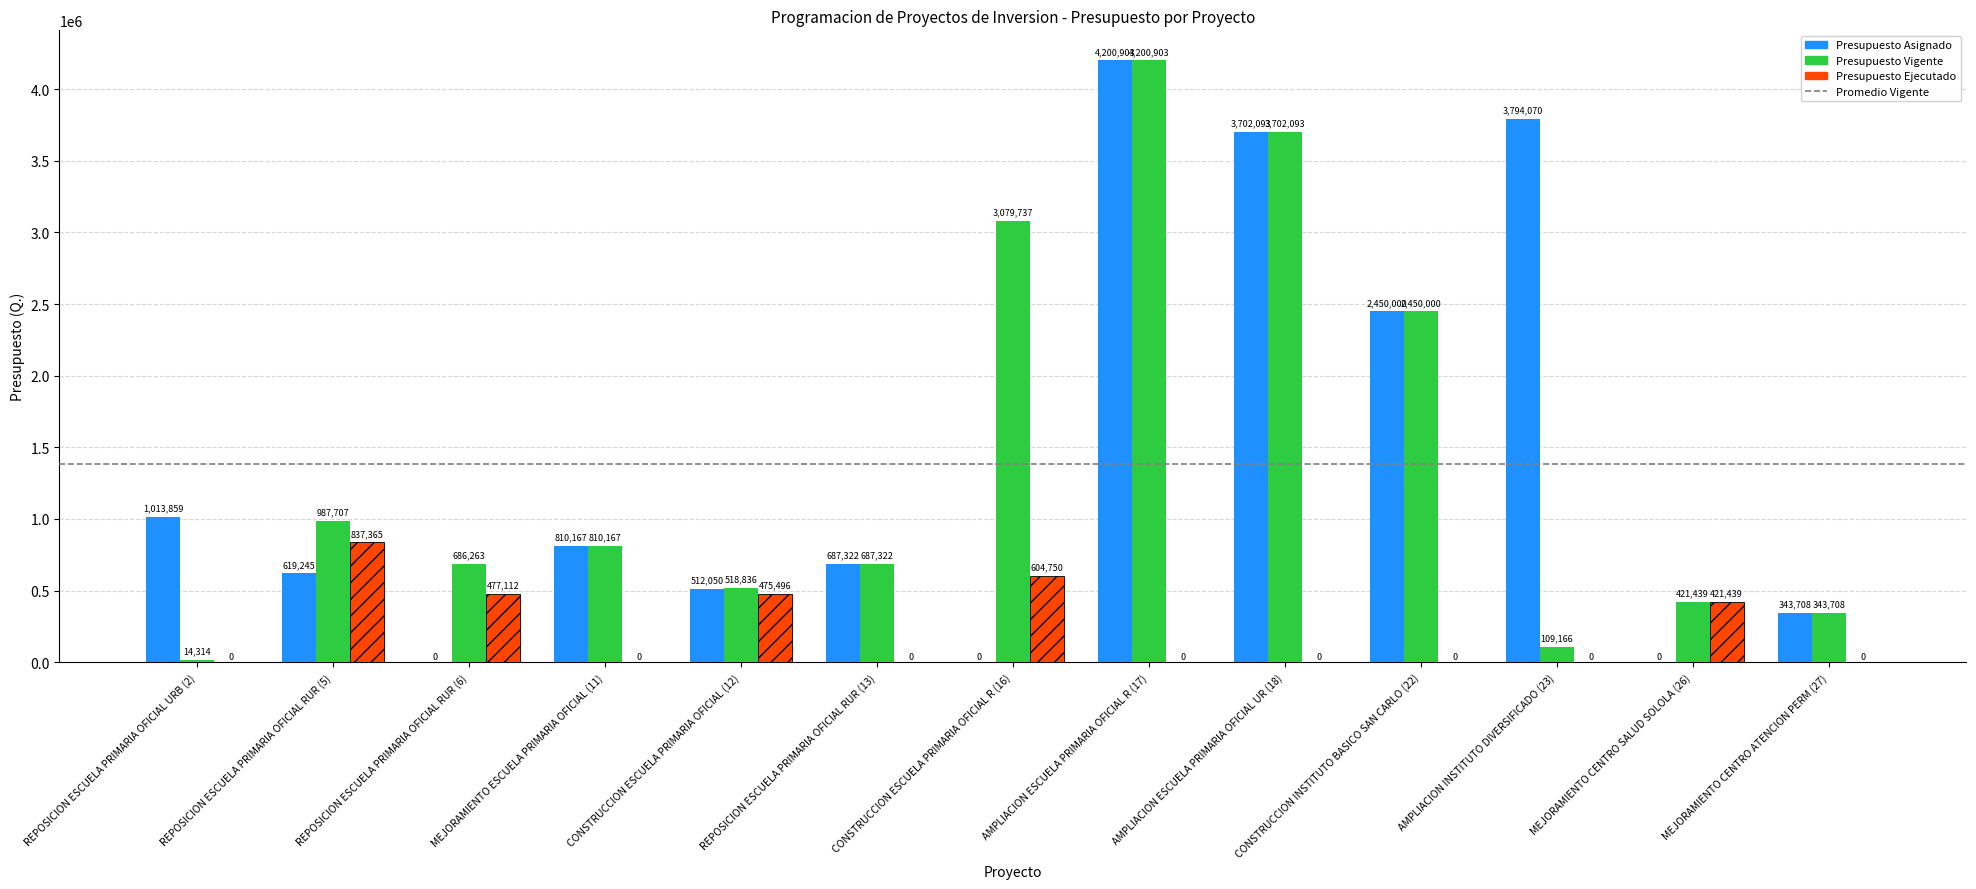

What is the total value across all series at MEJORAMIENTO CENTRO ATENCION PERM (27)?

687416